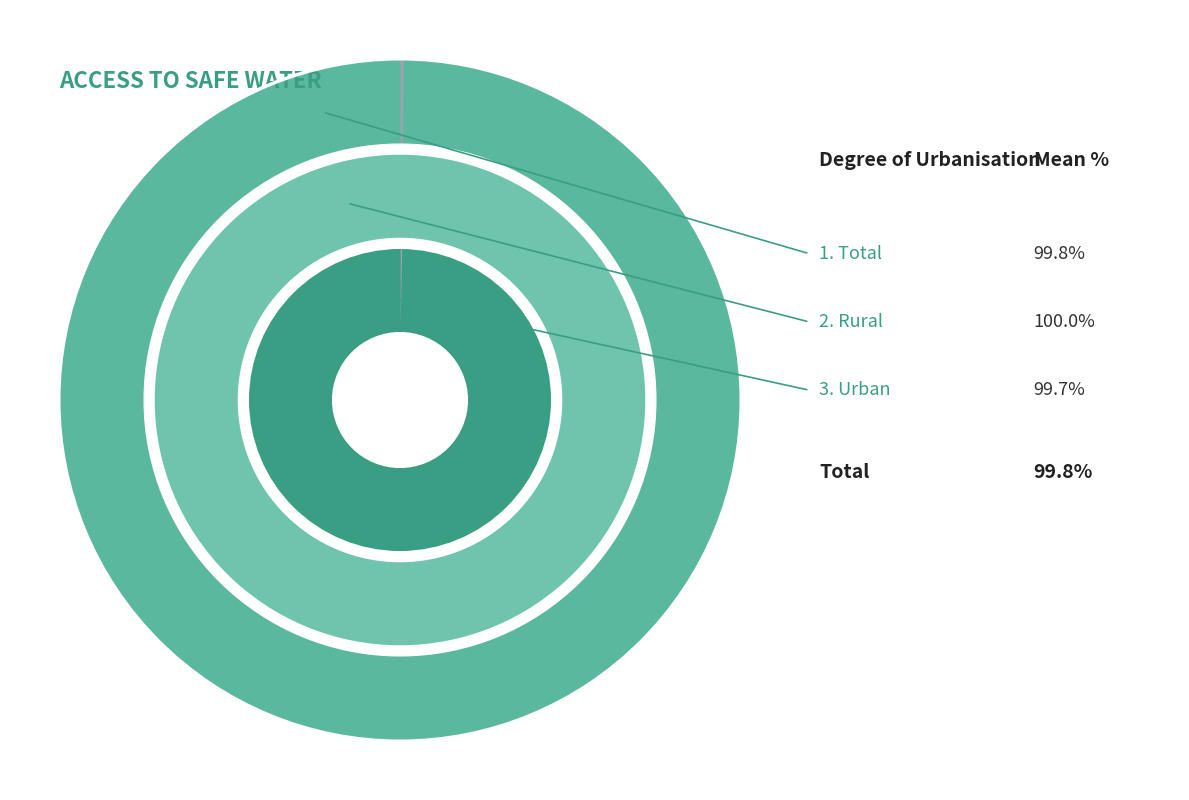

Which slice is the smallest?

Urban